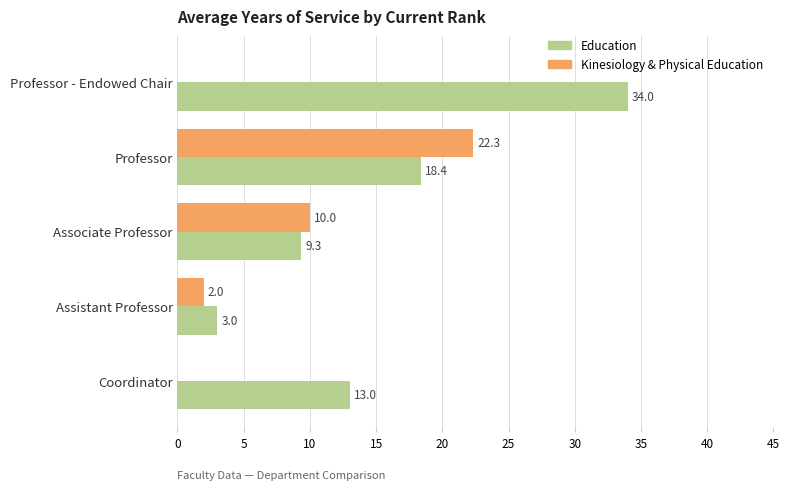

Between Professor and Associate Professor, which series saw the biggest shift?

Kinesiology & Physical Education